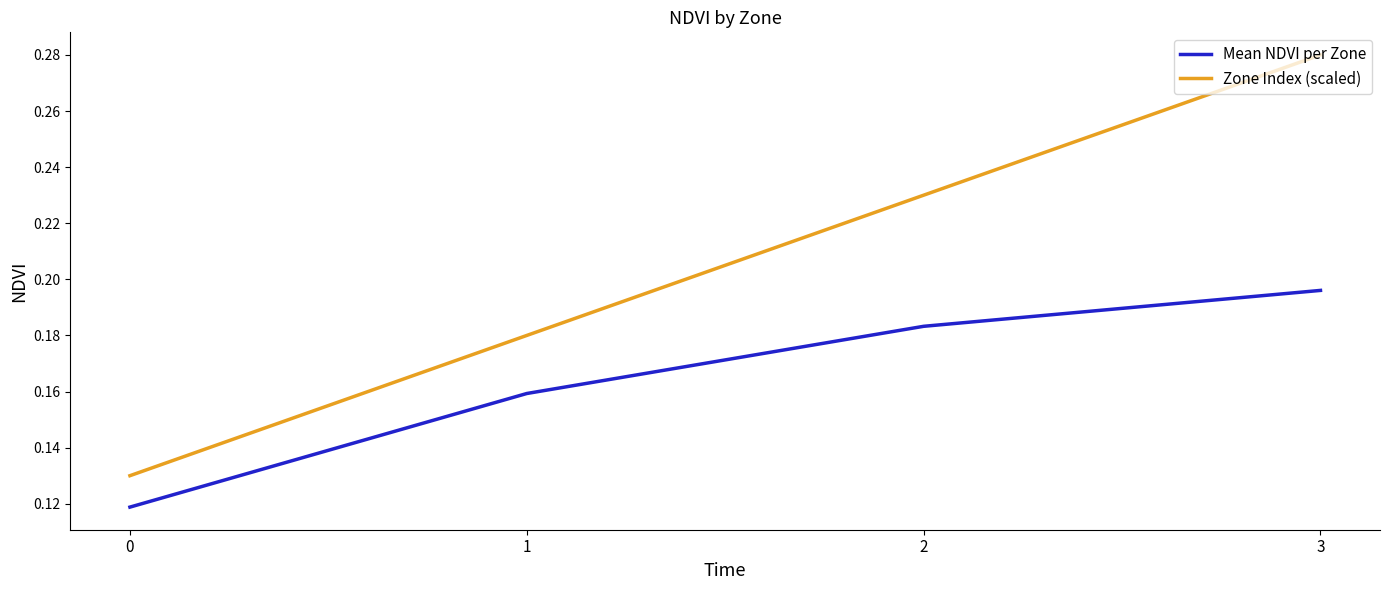

What is the sum of all Zone Index (scaled) values?

0.8